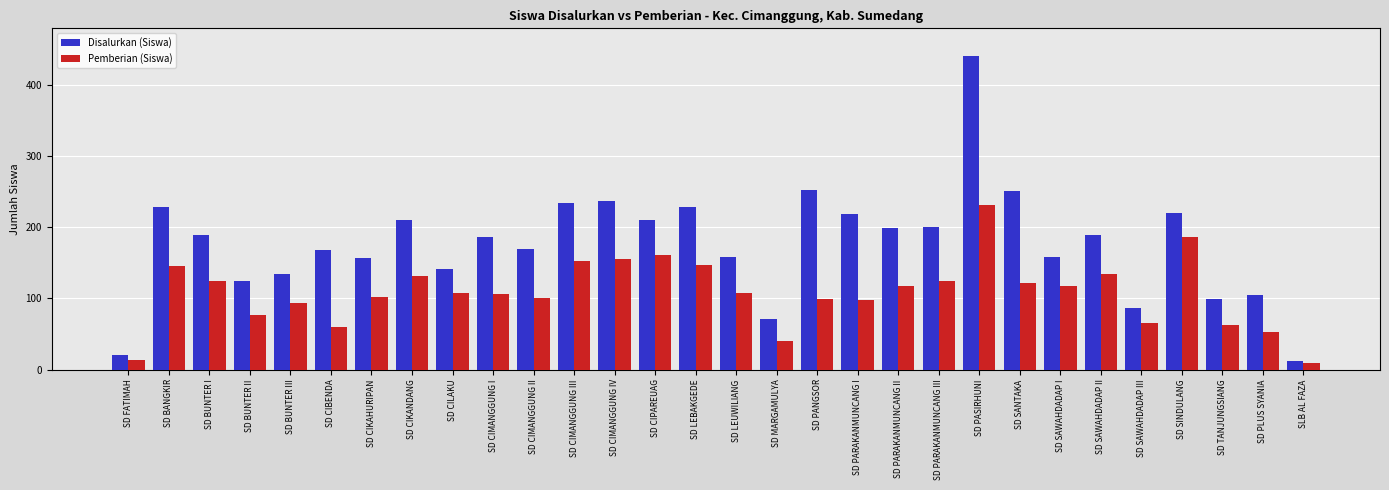

What is the label of the 20th bar from the left?

SD PARAKANMUNCANG II